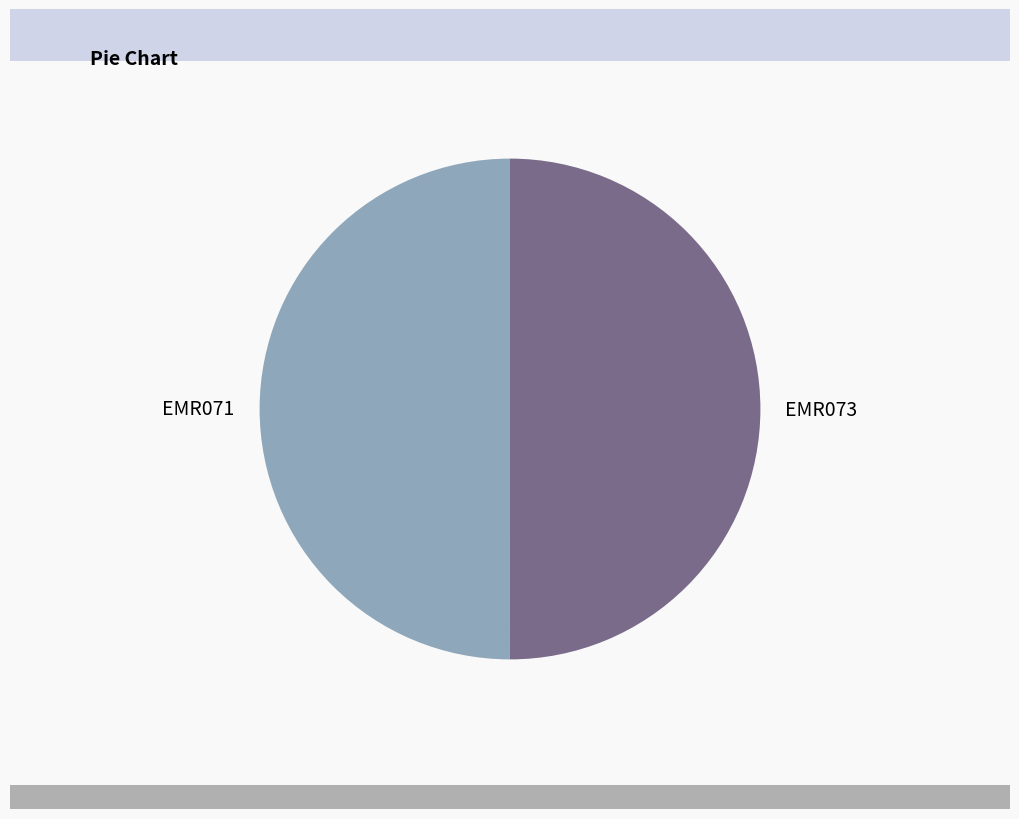

Is it true that EMR073 is 50% of the pie?

True